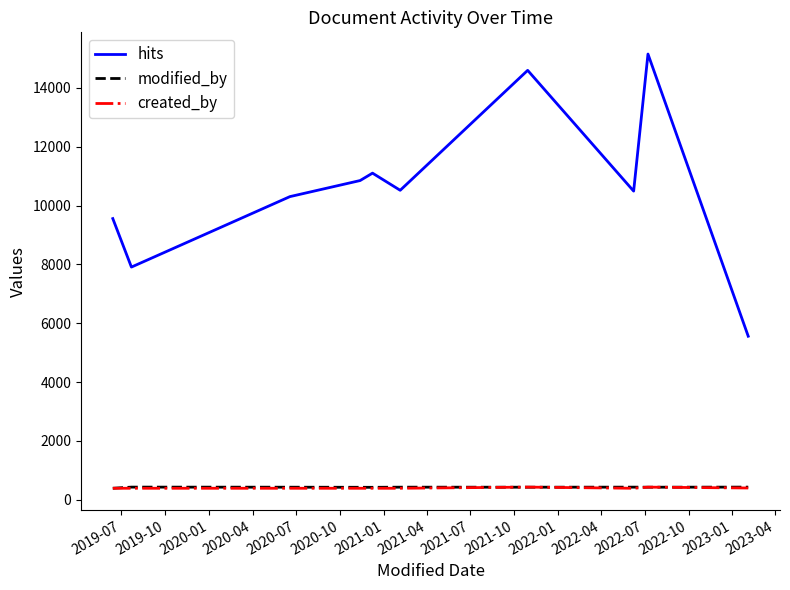

How many series are shown in this chart?

3